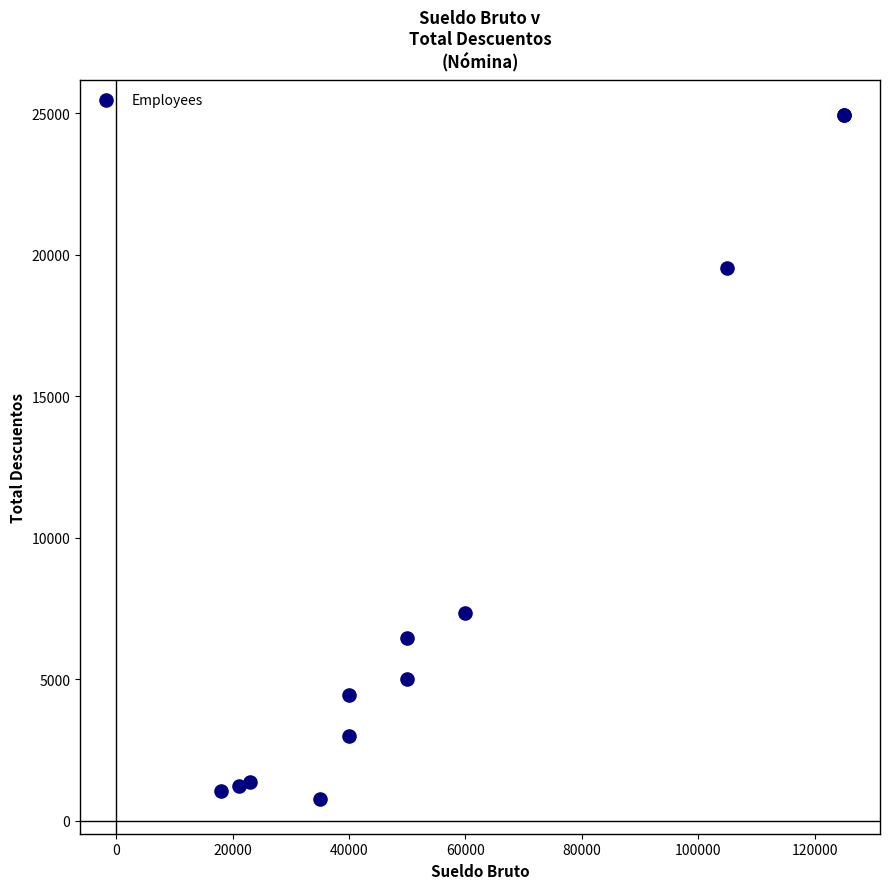

What Y value in the scatter plot is closest to 12846?

7338.2